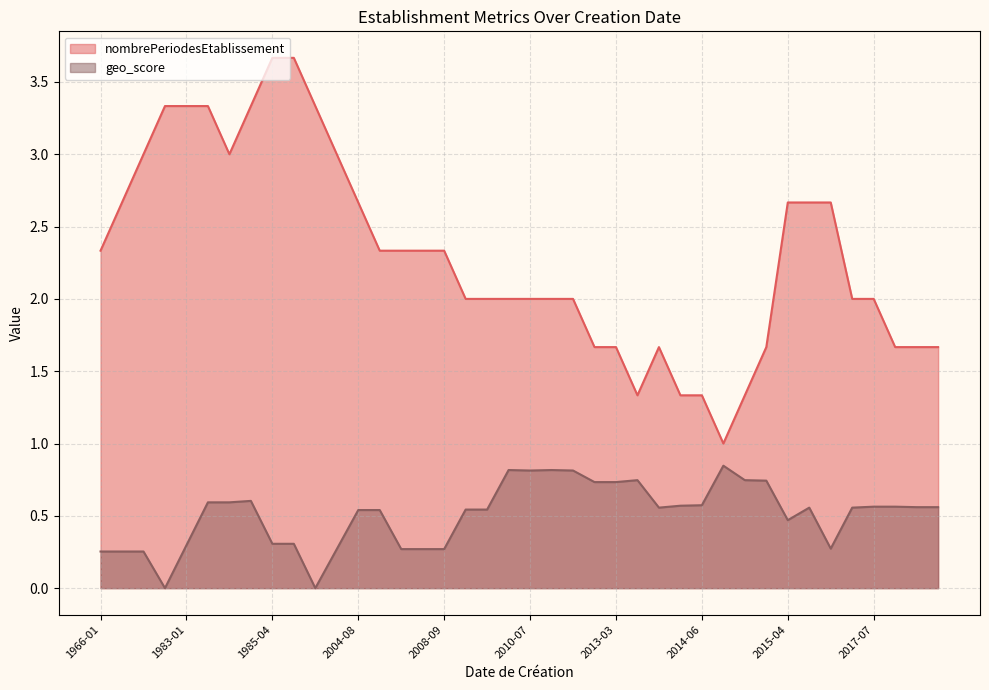

What is the sum of all geo_score values?

20.3